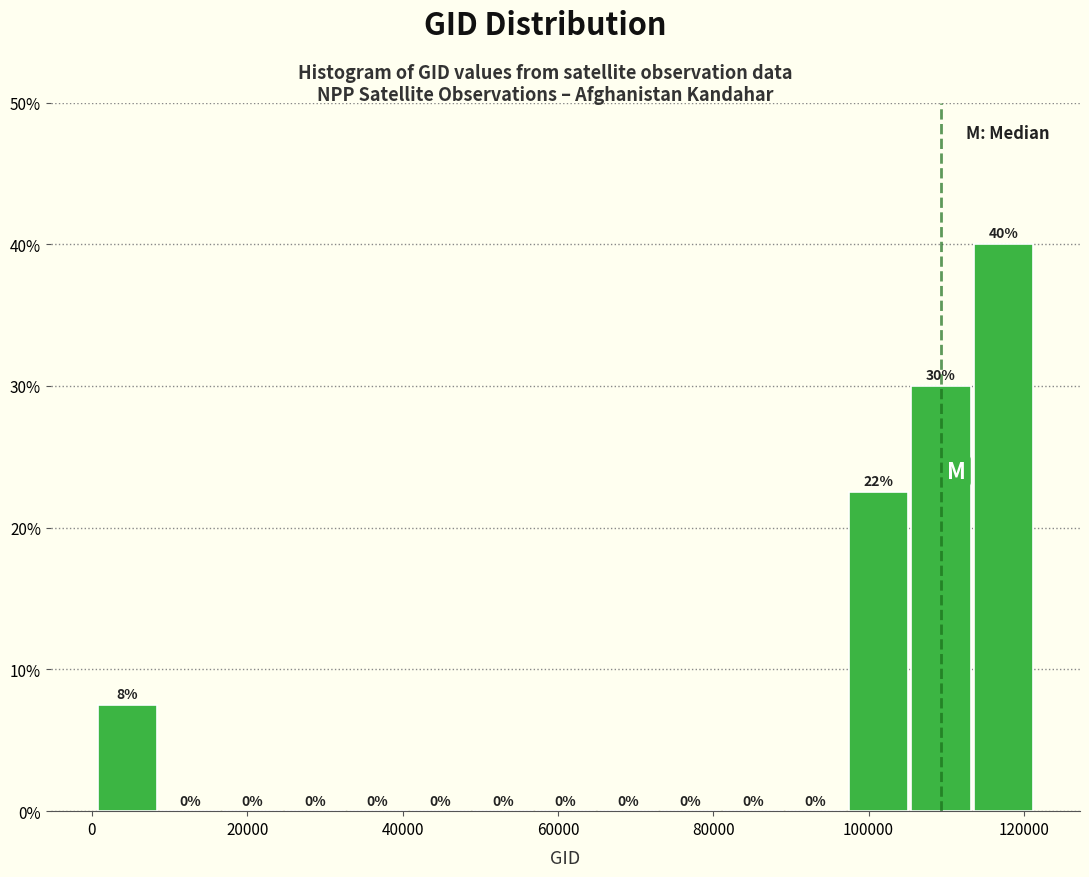

Which range on the x-axis has the tallest bar?

114000 to 122000